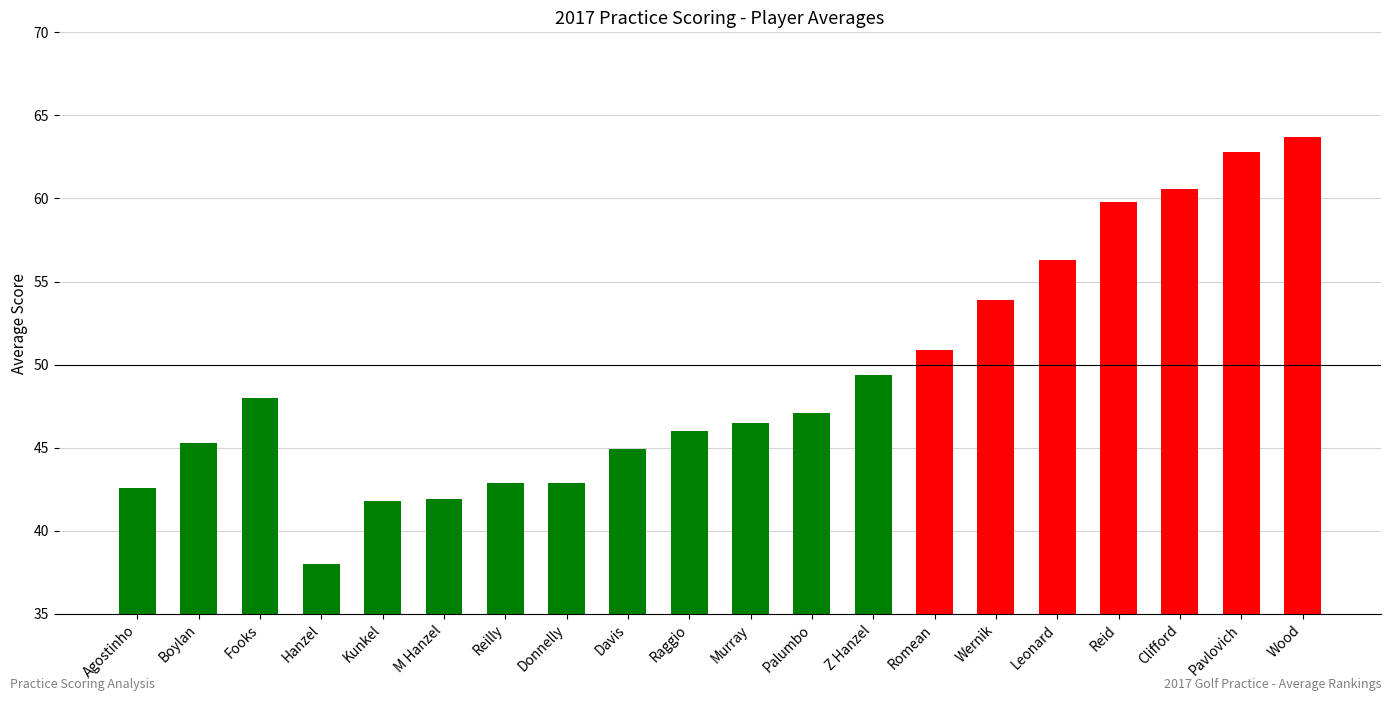

True or false: the data shows 19.3 at Wernik.

False